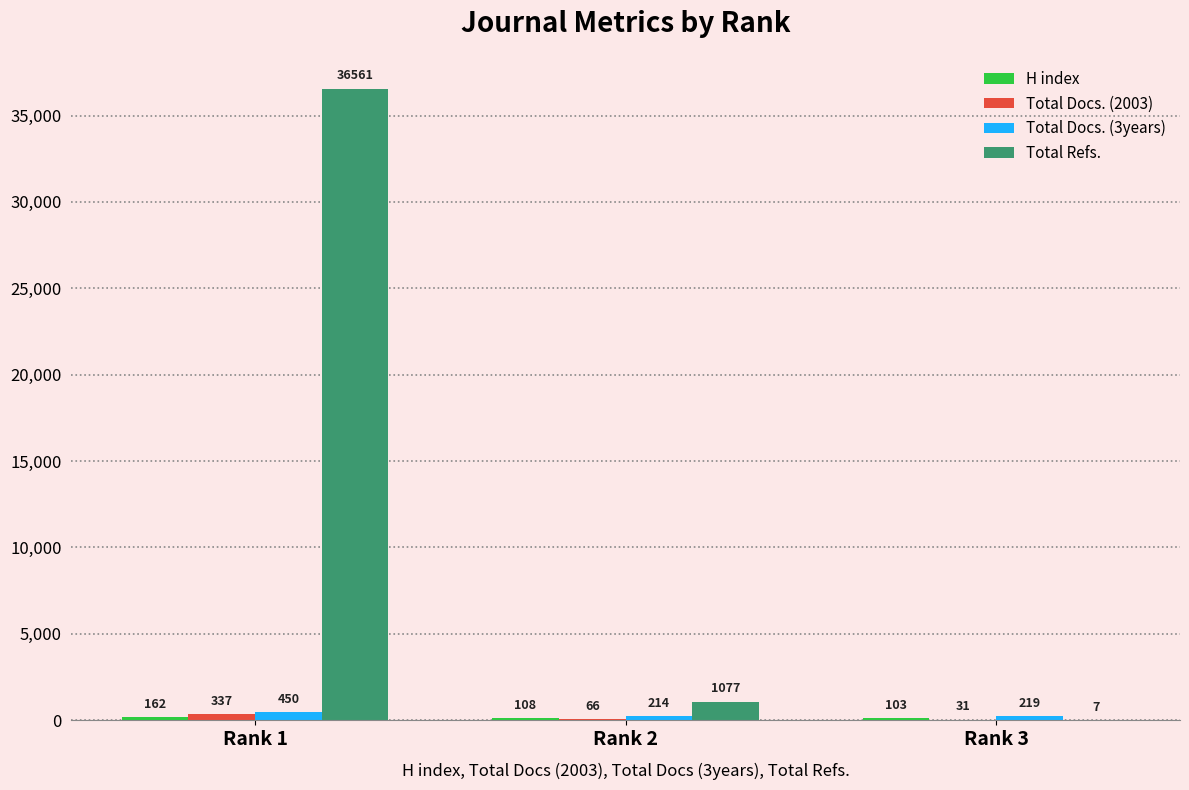

At which label does Total Refs. reach its peak?

Rank 1